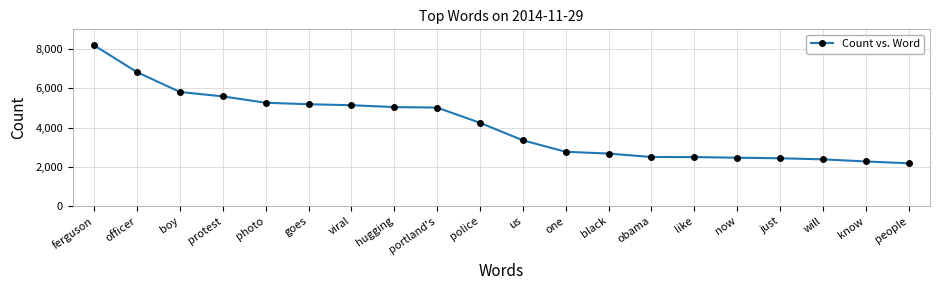

Count the number of categories in the chart.

20